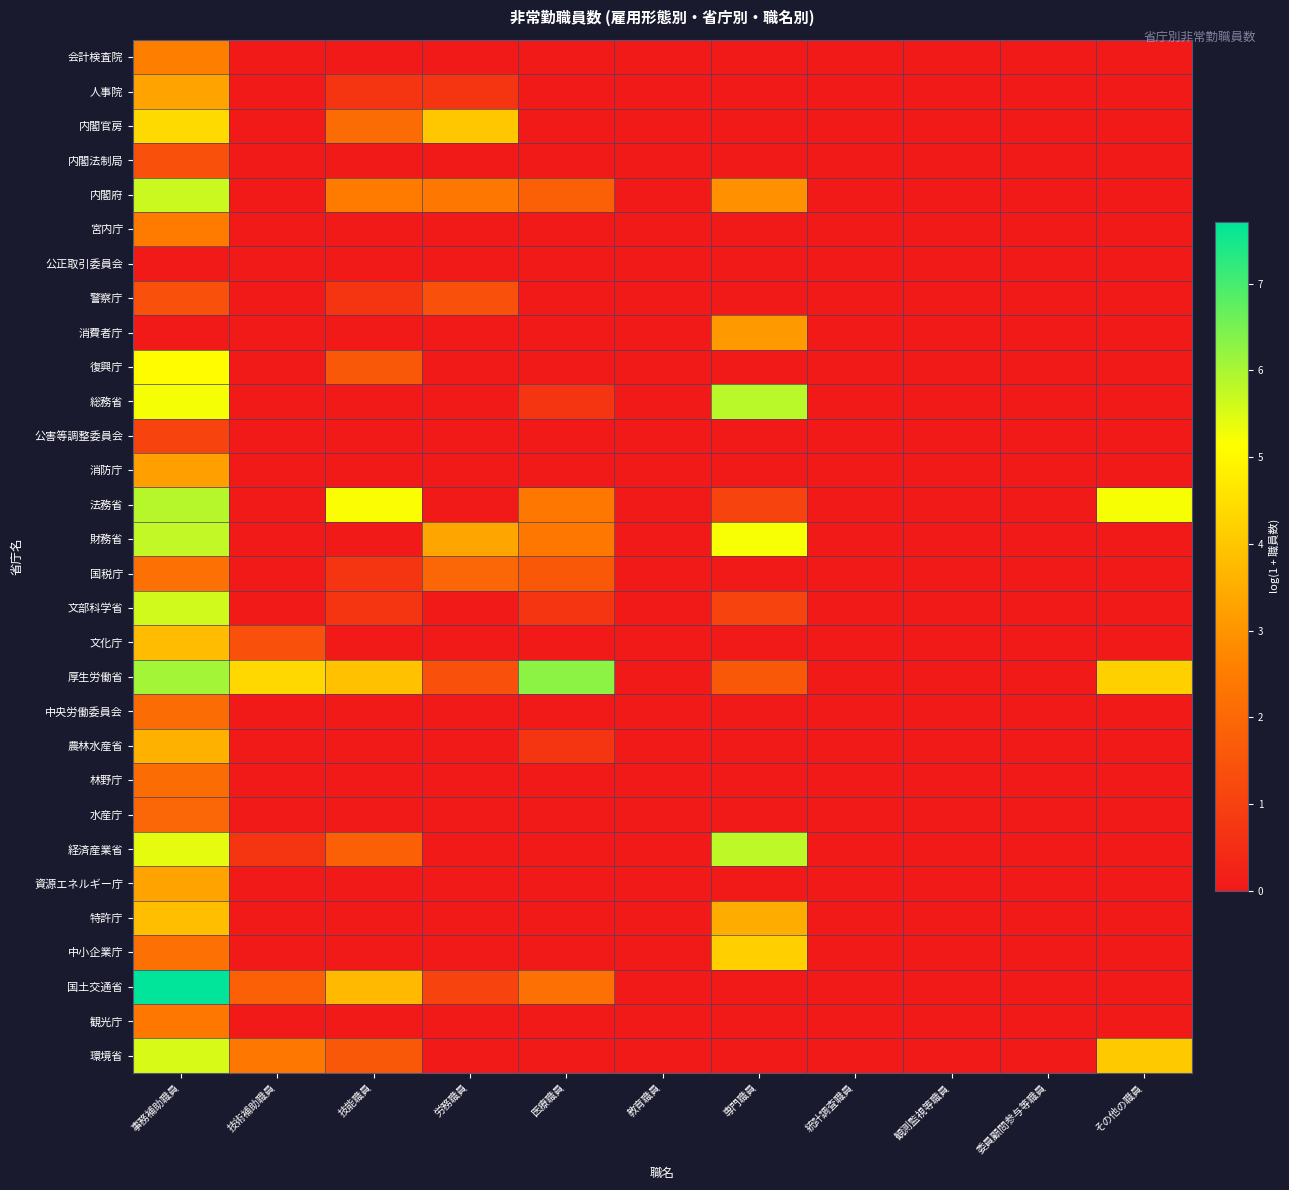

Reading left to right, transcribe all the data shown in this chart.

会計検査院: 事務補助職員=2.6	技術補助職員=0.0	技能職員=0.0	労務職員=0.0	医療職員=0.0	教育職員=0.0	専門職員=0.0	統計調査職員=0.0	観測監視等職員=0.0	委員顧問参与等職員=0.0	その他の職員=0.0
人事院: 事務補助職員=3.3	技術補助職員=0.0	技能職員=0.7	労務職員=0.7	医療職員=0.0	教育職員=0.0	専門職員=0.0	統計調査職員=0.0	観測監視等職員=0.0	委員顧問参与等職員=0.0	その他の職員=0.0
内閣官房: 事務補助職員=4.4	技術補助職員=0.0	技能職員=2.1	労務職員=4.0	医療職員=0.0	教育職員=0.0	専門職員=0.0	統計調査職員=0.0	観測監視等職員=0.0	委員顧問参与等職員=0.0	その他の職員=0.0
内閣法制局: 事務補助職員=1.4	技術補助職員=0.0	技能職員=0.0	労務職員=0.0	医療職員=0.0	教育職員=0.0	専門職員=0.0	統計調査職員=0.0	観測監視等職員=0.0	委員顧問参与等職員=0.0	その他の職員=0.0
内閣府: 事務補助職員=5.7	技術補助職員=0.0	技能職員=2.5	労務職員=2.4	医療職員=1.8	教育職員=0.0	専門職員=2.9	統計調査職員=0.0	観測監視等職員=0.0	委員顧問参与等職員=0.0	その他の職員=0.0
宮内庁: 事務補助職員=2.5	技術補助職員=0.0	技能職員=0.0	労務職員=0.0	医療職員=0.0	教育職員=0.0	専門職員=0.0	統計調査職員=0.0	観測監視等職員=0.0	委員顧問参与等職員=0.0	その他の職員=0.0
公正取引委員会: 事務補助職員=0.0	技術補助職員=0.0	技能職員=0.0	労務職員=0.0	医療職員=0.0	教育職員=0.0	専門職員=0.0	統計調査職員=0.0	観測監視等職員=0.0	委員顧問参与等職員=0.0	その他の職員=0.0
警察庁: 事務補助職員=1.4	技術補助職員=0.0	技能職員=0.7	労務職員=1.4	医療職員=0.0	教育職員=0.0	専門職員=0.0	統計調査職員=0.0	観測監視等職員=0.0	委員顧問参与等職員=0.0	その他の職員=0.0
消費者庁: 事務補助職員=0.0	技術補助職員=0.0	技能職員=0.0	労務職員=0.0	医療職員=0.0	教育職員=0.0	専門職員=3.1	統計調査職員=0.0	観測監視等職員=0.0	委員顧問参与等職員=0.0	その他の職員=0.0
復興庁: 事務補助職員=5.1	技術補助職員=0.0	技能職員=1.6	労務職員=0.0	医療職員=0.0	教育職員=0.0	専門職員=0.0	統計調査職員=0.0	観測監視等職員=0.0	委員顧問参与等職員=0.0	その他の職員=0.0
総務省: 事務補助職員=5.2	技術補助職員=0.0	技能職員=0.0	労務職員=0.0	医療職員=0.7	教育職員=0.0	専門職員=5.8	統計調査職員=0.0	観測監視等職員=0.0	委員顧問参与等職員=0.0	その他の職員=0.0
公害等調整委員会: 事務補助職員=1.1	技術補助職員=0.0	技能職員=0.0	労務職員=0.0	医療職員=0.0	教育職員=0.0	専門職員=0.0	統計調査職員=0.0	観測監視等職員=0.0	委員顧問参与等職員=0.0	その他の職員=0.0
消防庁: 事務補助職員=3.2	技術補助職員=0.0	技能職員=0.0	労務職員=0.0	医療職員=0.0	教育職員=0.0	専門職員=0.0	統計調査職員=0.0	観測監視等職員=0.0	委員顧問参与等職員=0.0	その他の職員=0.0
法務省: 事務補助職員=5.9	技術補助職員=0.0	技能職員=5.2	労務職員=0.0	医療職員=2.4	教育職員=0.0	専門職員=1.1	統計調査職員=0.0	観測監視等職員=0.0	委員顧問参与等職員=0.0	その他の職員=5.2
財務省: 事務補助職員=5.8	技術補助職員=0.0	技能職員=0.0	労務職員=3.3	医療職員=2.4	教育職員=0.0	専門職員=5.2	統計調査職員=0.0	観測監視等職員=0.0	委員顧問参与等職員=0.0	その他の職員=0.0
国税庁: 事務補助職員=2.2	技術補助職員=0.0	技能職員=0.7	労務職員=1.9	医療職員=1.6	教育職員=0.0	専門職員=0.0	統計調査職員=0.0	観測監視等職員=0.0	委員顧問参与等職員=0.0	その他の職員=0.0
文部科学省: 事務補助職員=5.6	技術補助職員=0.0	技能職員=0.7	労務職員=0.0	医療職員=0.7	教育職員=0.0	専門職員=1.1	統計調査職員=0.0	観測監視等職員=0.0	委員顧問参与等職員=0.0	その他の職員=0.0
文化庁: 事務補助職員=3.8	技術補助職員=1.4	技能職員=0.0	労務職員=0.0	医療職員=0.0	教育職員=0.0	専門職員=0.0	統計調査職員=0.0	観測監視等職員=0.0	委員顧問参与等職員=0.0	その他の職員=0.0
厚生労働省: 事務補助職員=6.1	技術補助職員=4.4	技能職員=3.9	労務職員=1.4	医療職員=6.3	教育職員=0.0	専門職員=1.6	統計調査職員=0.0	観測監視等職員=0.0	委員顧問参与等職員=0.0	その他の職員=4.2
中央労働委員会: 事務補助職員=2.1	技術補助職員=0.0	技能職員=0.0	労務職員=0.0	医療職員=0.0	教育職員=0.0	専門職員=0.0	統計調査職員=0.0	観測監視等職員=0.0	委員顧問参与等職員=0.0	その他の職員=0.0
農林水産省: 事務補助職員=3.6	技術補助職員=0.0	技能職員=0.0	労務職員=0.0	医療職員=0.7	教育職員=0.0	専門職員=0.0	統計調査職員=0.0	観測監視等職員=0.0	委員顧問参与等職員=0.0	その他の職員=0.0
林野庁: 事務補助職員=2.1	技術補助職員=0.0	技能職員=0.0	労務職員=0.0	医療職員=0.0	教育職員=0.0	専門職員=0.0	統計調査職員=0.0	観測監視等職員=0.0	委員顧問参与等職員=0.0	その他の職員=0.0
水産庁: 事務補助職員=1.9	技術補助職員=0.0	技能職員=0.0	労務職員=0.0	医療職員=0.0	教育職員=0.0	専門職員=0.0	統計調査職員=0.0	観測監視等職員=0.0	委員顧問参与等職員=0.0	その他の職員=0.0
経済産業省: 事務補助職員=5.4	技術補助職員=0.7	技能職員=1.8	労務職員=0.0	医療職員=0.0	教育職員=0.0	専門職員=5.8	統計調査職員=0.0	観測監視等職員=0.0	委員顧問参与等職員=0.0	その他の職員=0.0
資源エネルギー庁: 事務補助職員=3.3	技術補助職員=0.0	技能職員=0.0	労務職員=0.0	医療職員=0.0	教育職員=0.0	専門職員=0.0	統計調査職員=0.0	観測監視等職員=0.0	委員顧問参与等職員=0.0	その他の職員=0.0
特許庁: 事務補助職員=3.9	技術補助職員=0.0	技能職員=0.0	労務職員=0.0	医療職員=0.0	教育職員=0.0	専門職員=3.5	統計調査職員=0.0	観測監視等職員=0.0	委員顧問参与等職員=0.0	その他の職員=0.0
中小企業庁: 事務補助職員=2.2	技術補助職員=0.0	技能職員=0.0	労務職員=0.0	医療職員=0.0	教育職員=0.0	専門職員=4.2	統計調査職員=0.0	観測監視等職員=0.0	委員顧問参与等職員=0.0	その他の職員=0.0
国土交通省: 事務補助職員=7.7	技術補助職員=1.8	技能職員=3.7	労務職員=1.1	医療職員=2.2	教育職員=0.0	専門職員=0.0	統計調査職員=0.0	観測監視等職員=0.0	委員顧問参与等職員=0.0	その他の職員=0.0
観光庁: 事務補助職員=2.4	技術補助職員=0.0	技能職員=0.0	労務職員=0.0	医療職員=0.0	教育職員=0.0	専門職員=0.0	統計調査職員=0.0	観測監視等職員=0.0	委員顧問参与等職員=0.0	その他の職員=0.0
環境省: 事務補助職員=5.5	技術補助職員=2.4	技能職員=1.6	労務職員=0.0	医療職員=0.0	教育職員=0.0	専門職員=0.0	統計調査職員=0.0	観測監視等職員=0.0	委員顧問参与等職員=0.0	その他の職員=4.1